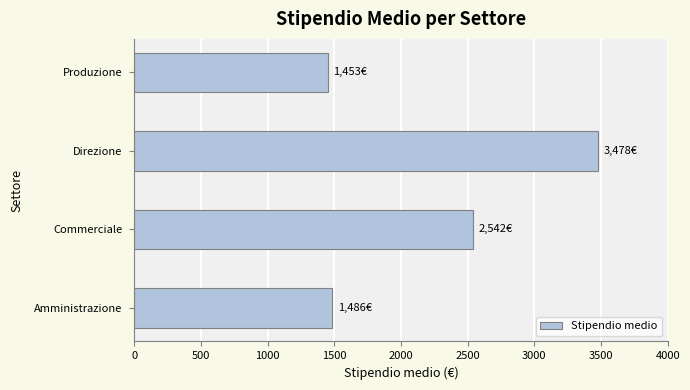

What is the maximum value shown in the chart?

3478.5